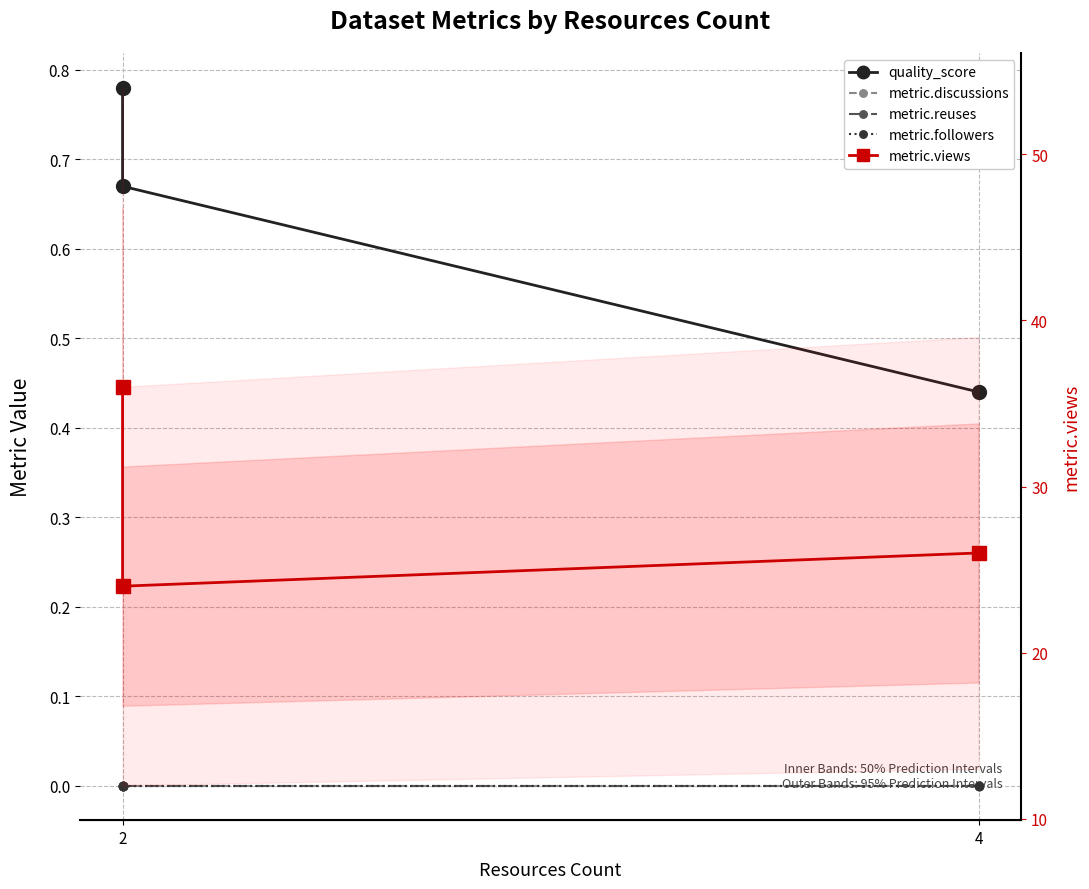

The quality_score series shows 1.0 at 2. True or false?

False